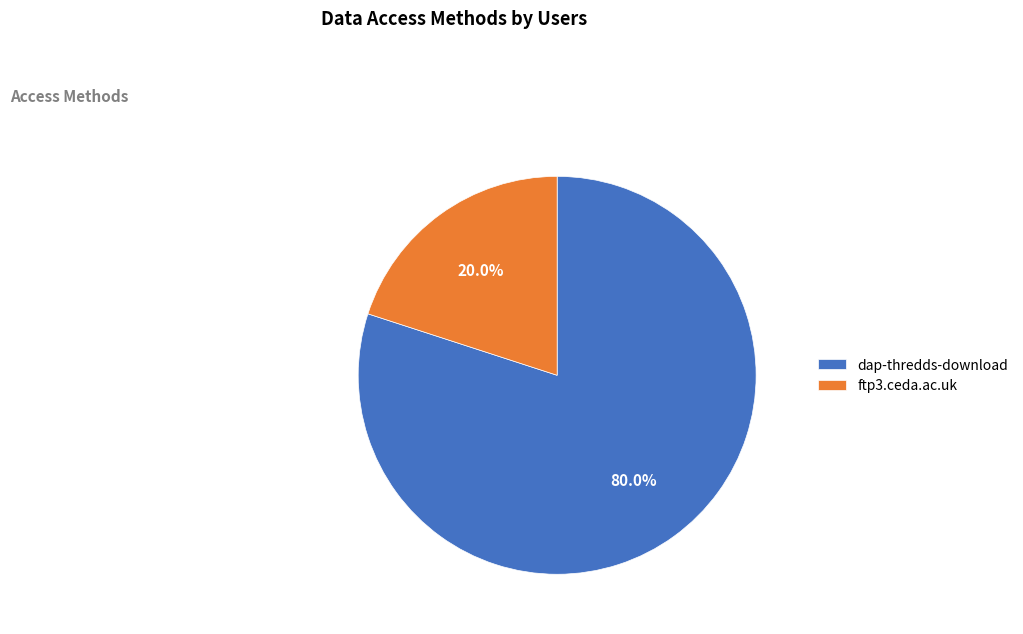

Approximately how many times larger is the value at dap-thredds-download compared to ftp3.ceda.ac.uk?

4.0